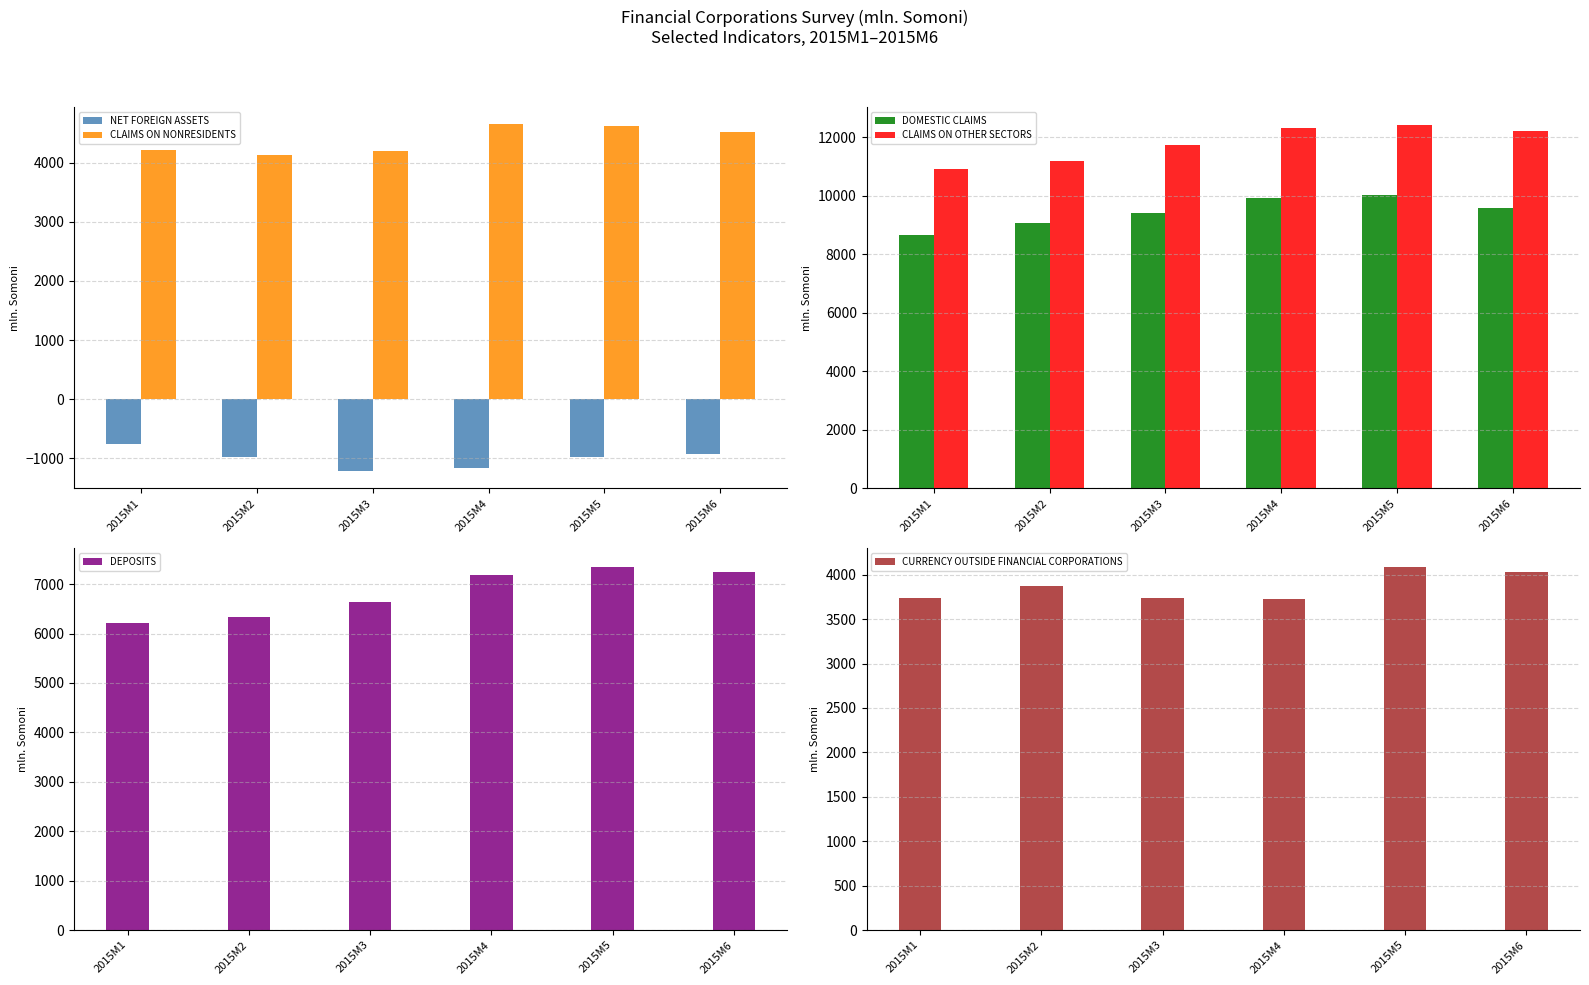

The value of NET FOREIGN ASSETS at 2015M1 is -748.9. True or false?

True